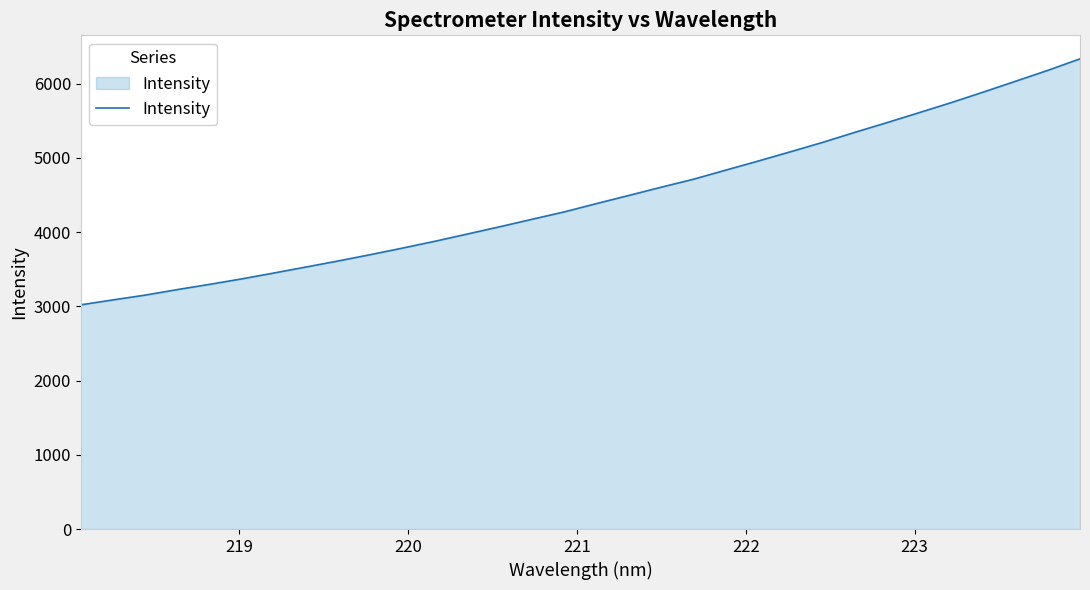

What is the average value?

4453.2